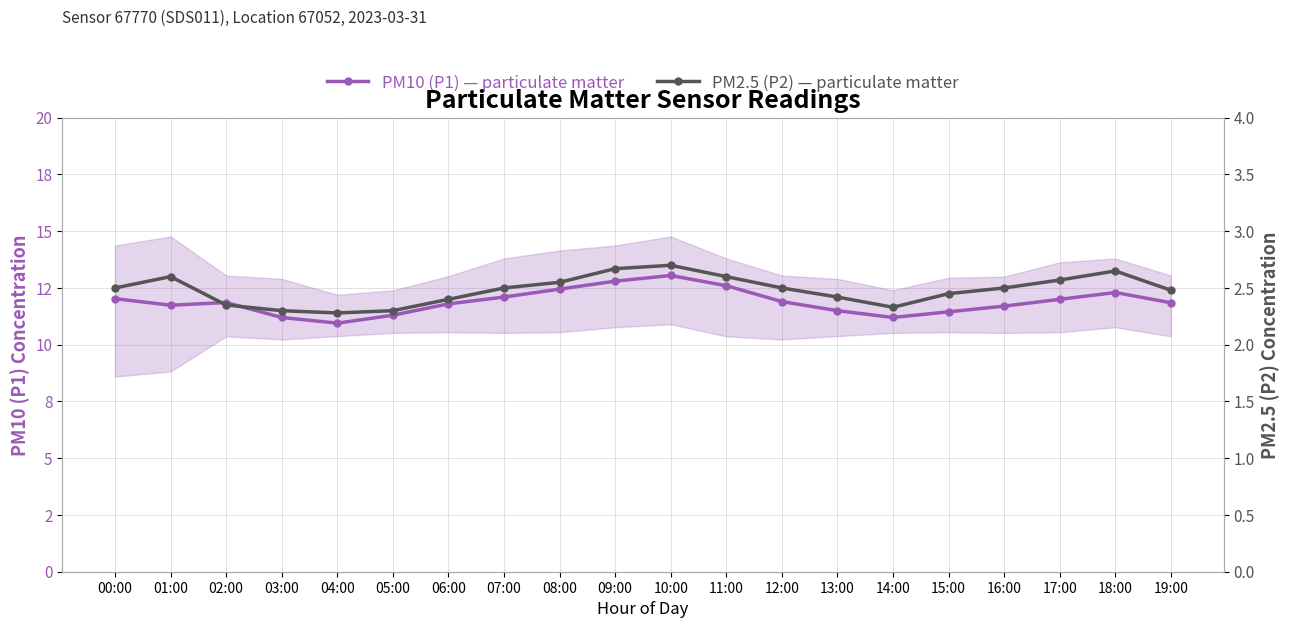

How many interior local valleys does the PM10 (P1) — particulate matter series have?

3